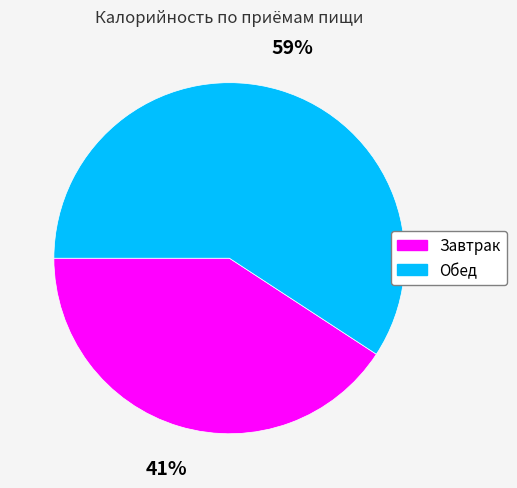

What percentage is the Завтрак slice, to the nearest percent?

41%